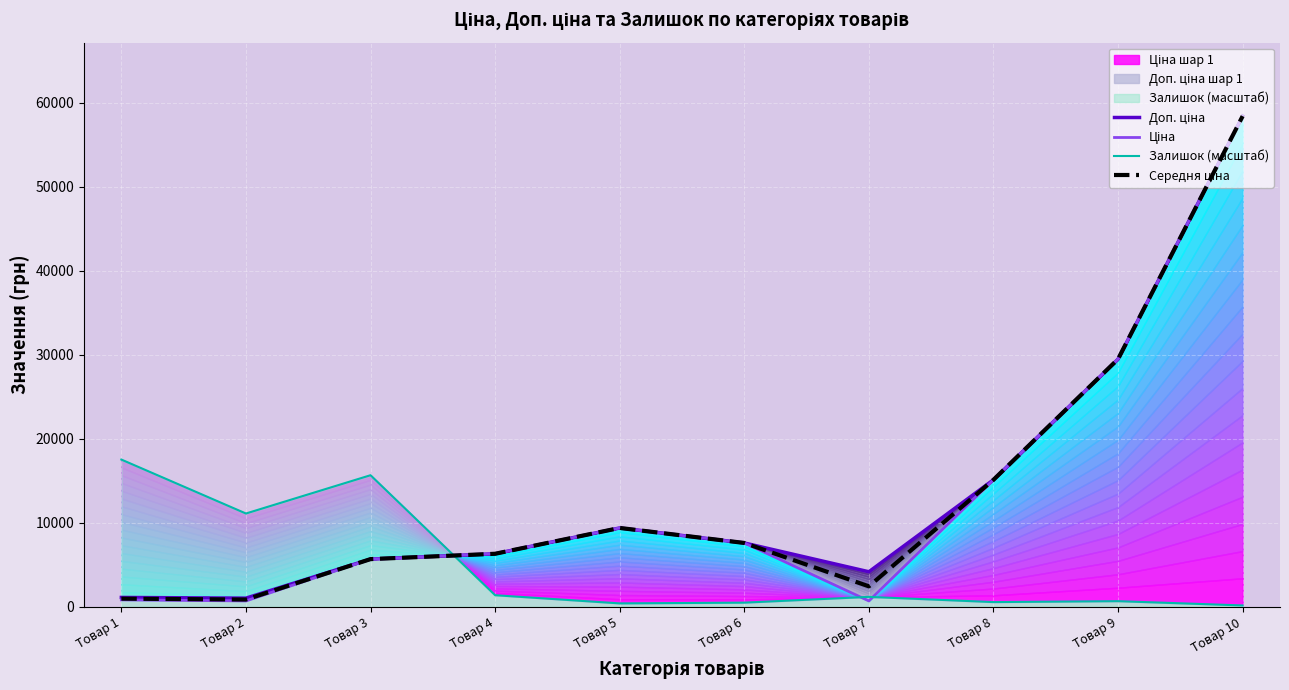

True or false: Середня ціна and Ціна intersect in this chart.

False